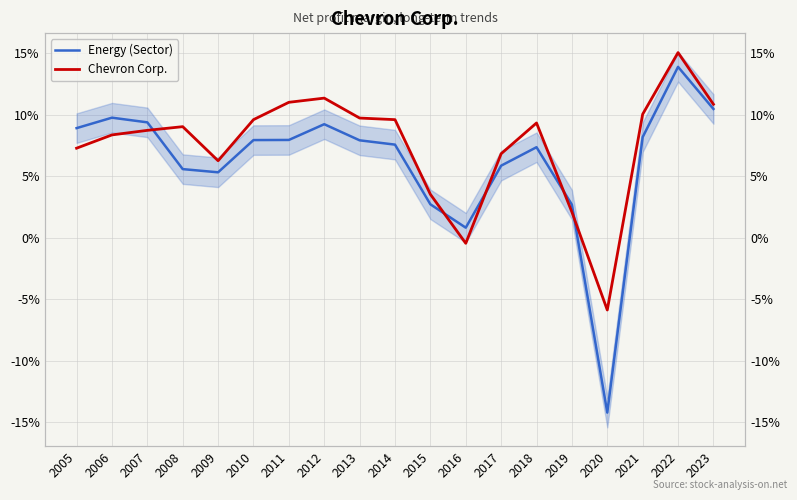

What is the sum of all Chevron Corp. values?

1.4